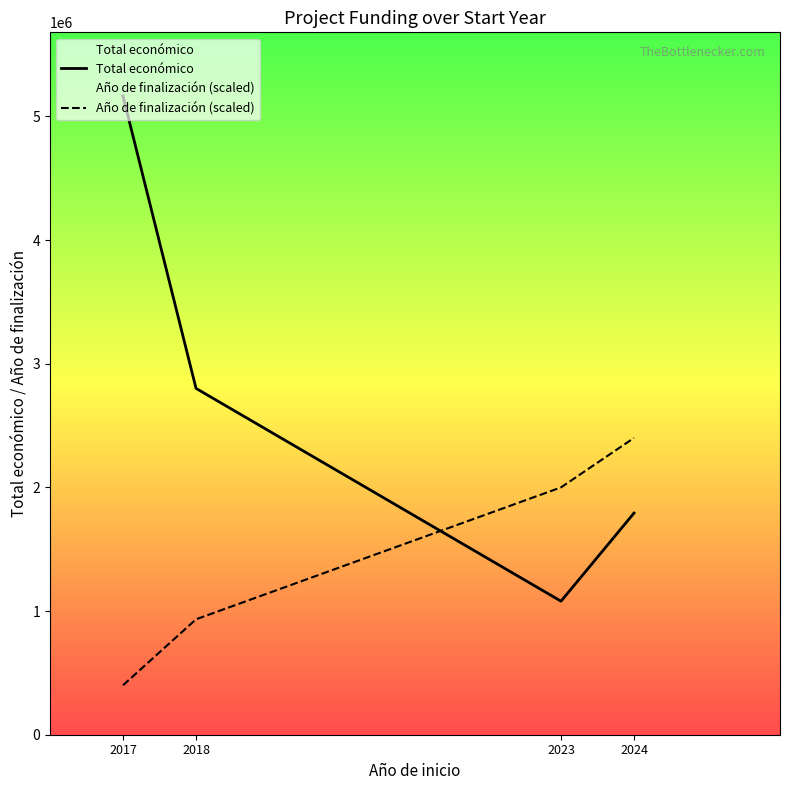

Which has a higher value, 2018 or 2023?

2018